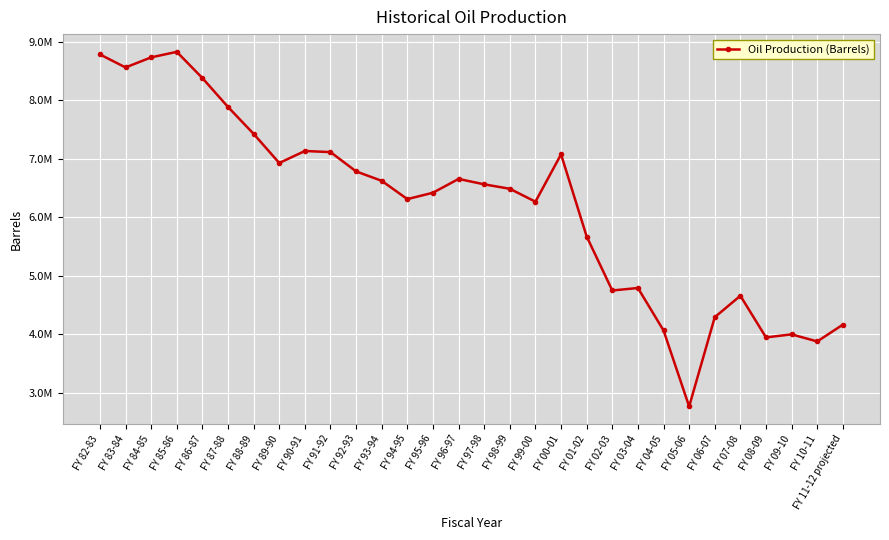

Approximately how many times larger is the value at FY 02-03 compared to FY 03-04?

1.0